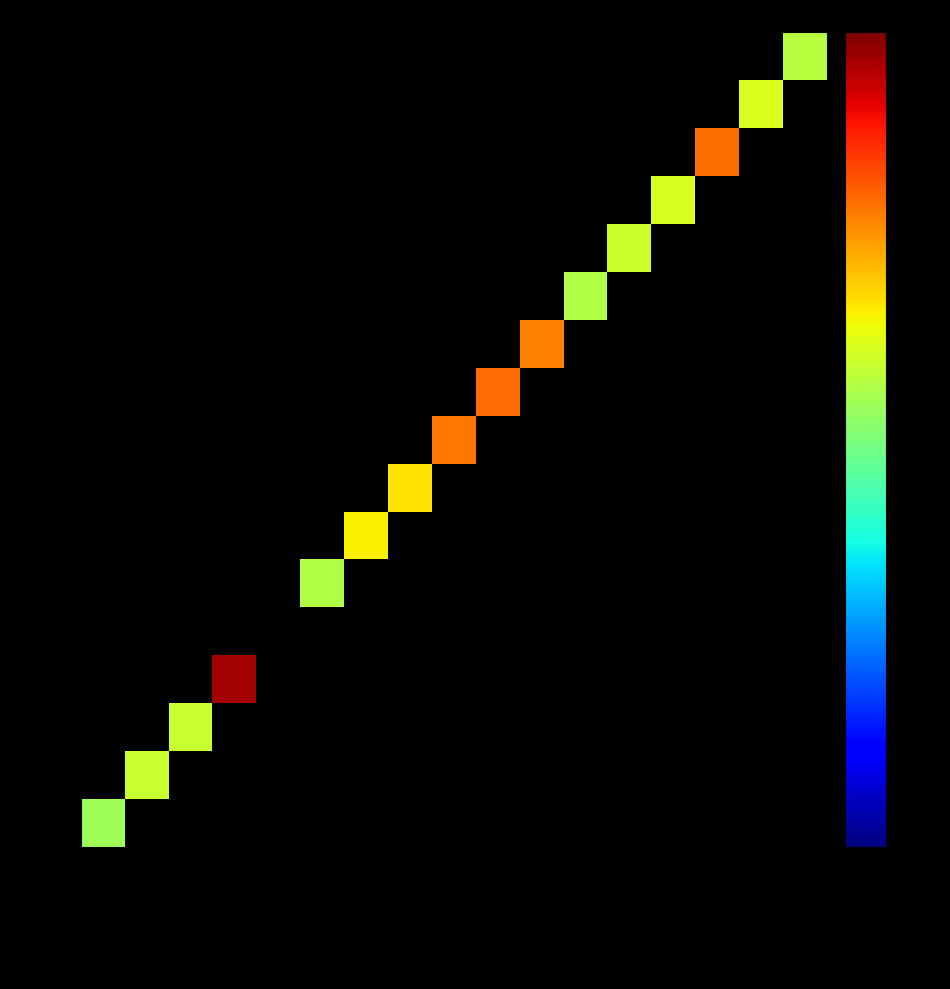

List the labels in order of (空)7 value, largest first.

洛药师乳膏, 黄皮肤安全乳膏, 黄皮肤乳膏, 以岭牌酸枣仁油软胶囊, 血滞通胶囊, 云南红药胶囊, 黄藤素分散片, 血塞通分散片, 孟鲁司特钠咀嚼片, 利格列汀片, 米格列醇片, 炎热清颗粒, 小儿热速清颗粒, 盐酸依匹斯汀胶囊, 孟鲁司特钠片, 暖脚暖宝宝, 暖手暖宝宝